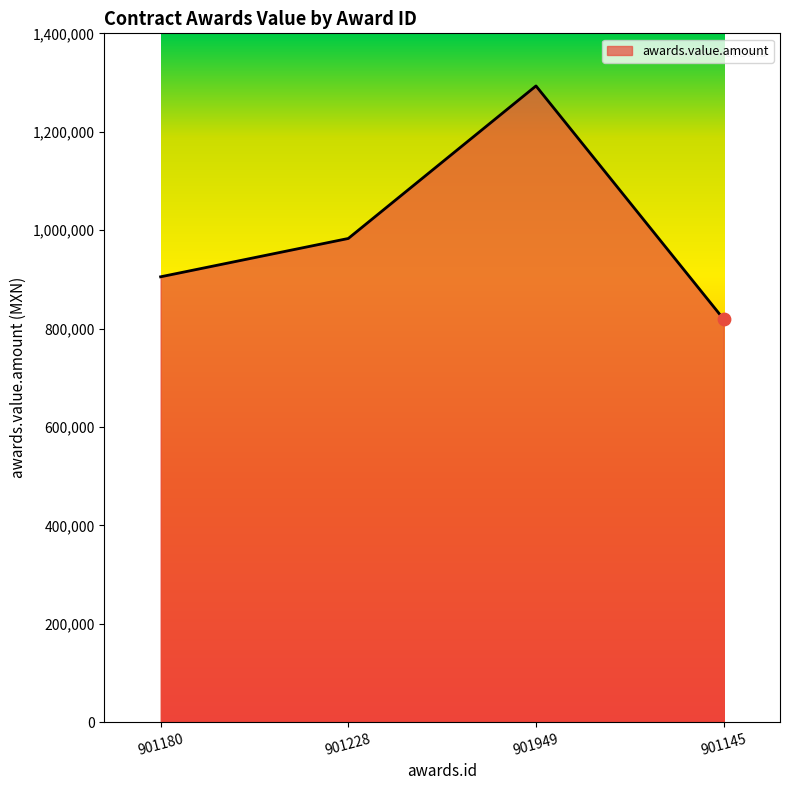

Which has a higher value, 901228 or 901949?

901949